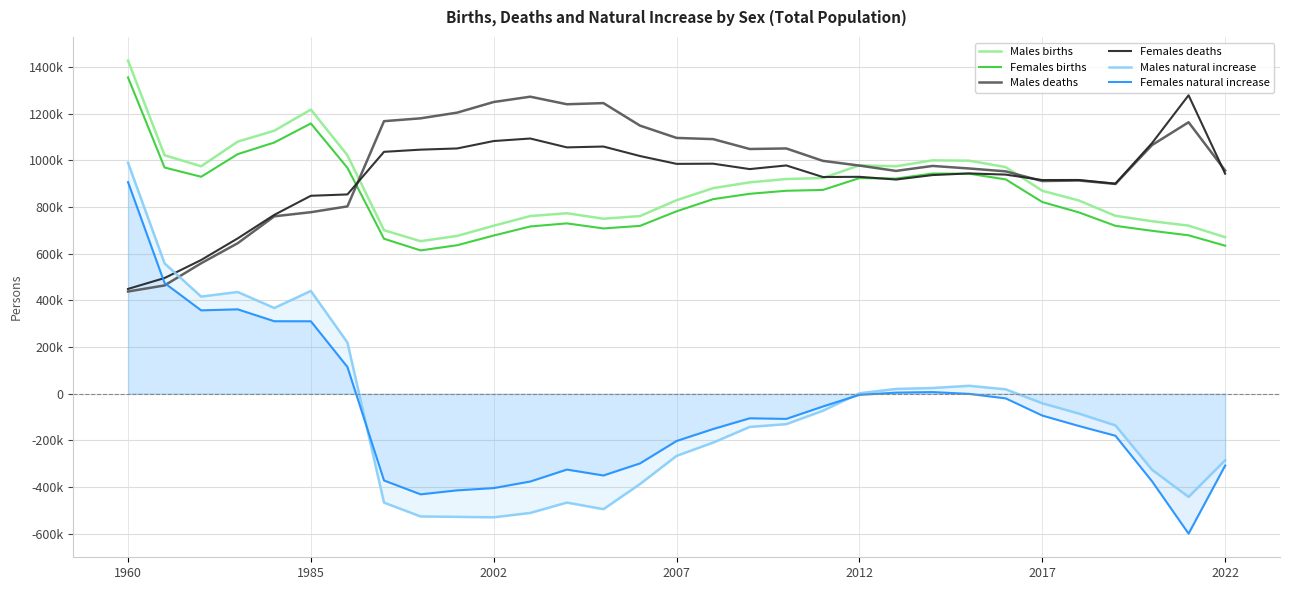

Which series has the largest range (max minus min)?

Males natural increase